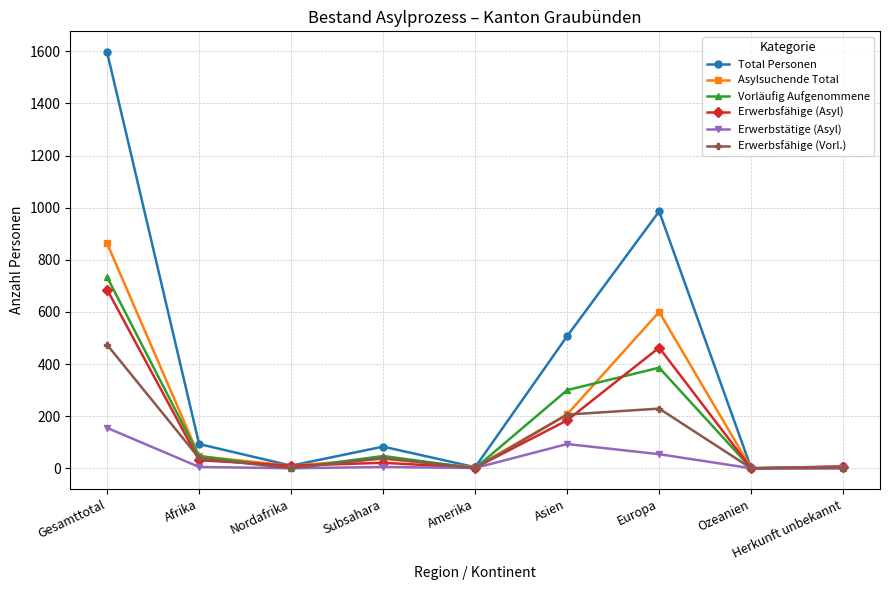

In Erwerbsfähige (Asyl), how many points are higher than both neighbors (excluding endpoints)?

2